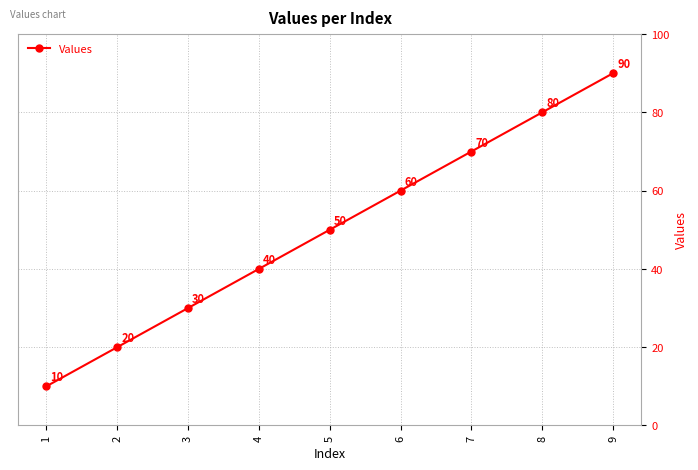

Which category has the highest value across all series?

9